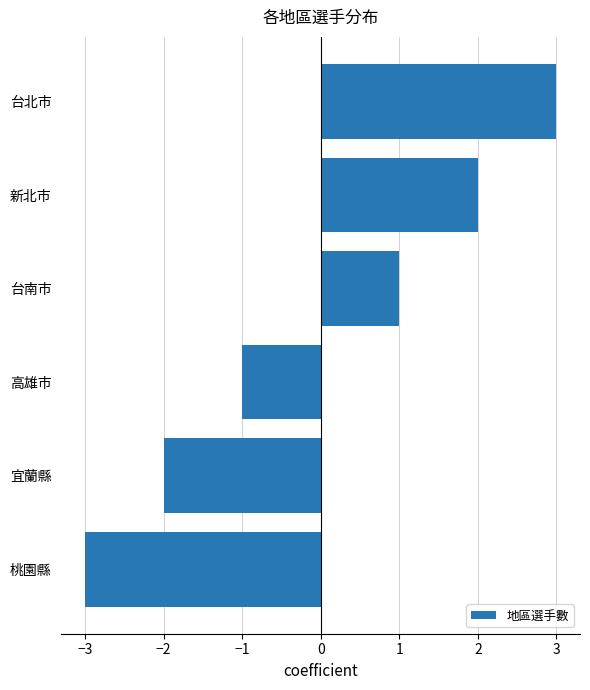

Rank the categories by value from lowest to highest.

桃園縣, 宜蘭縣, 高雄市, 台南市, 新北市, 台北市